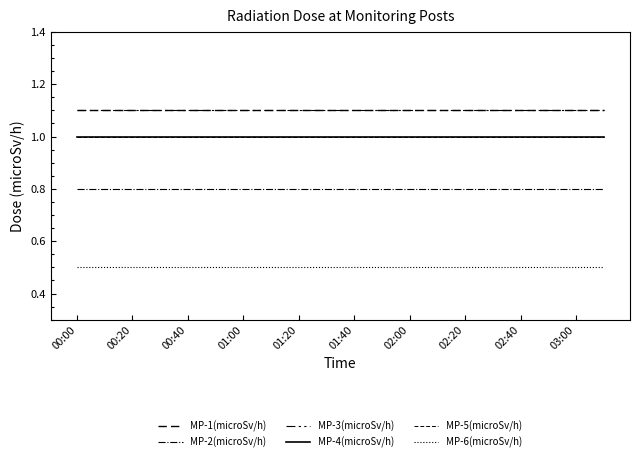

True or false: MP-3(microSv/h) and MP-2(microSv/h) intersect in this chart.

False